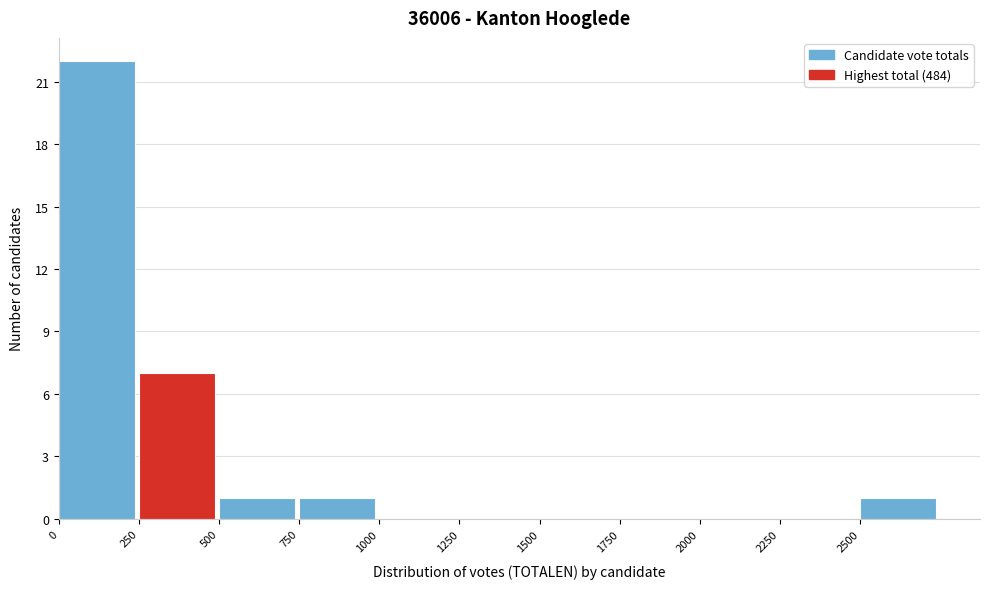

Which range on the x-axis has the tallest bar?

0 to 250